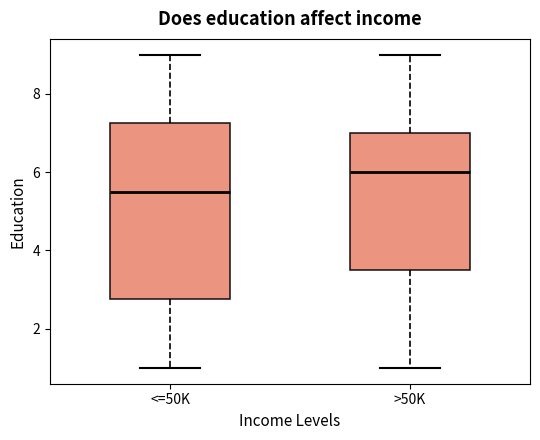

Comparing the boxes themselves (not the whiskers), which one is the tallest?

<=50K